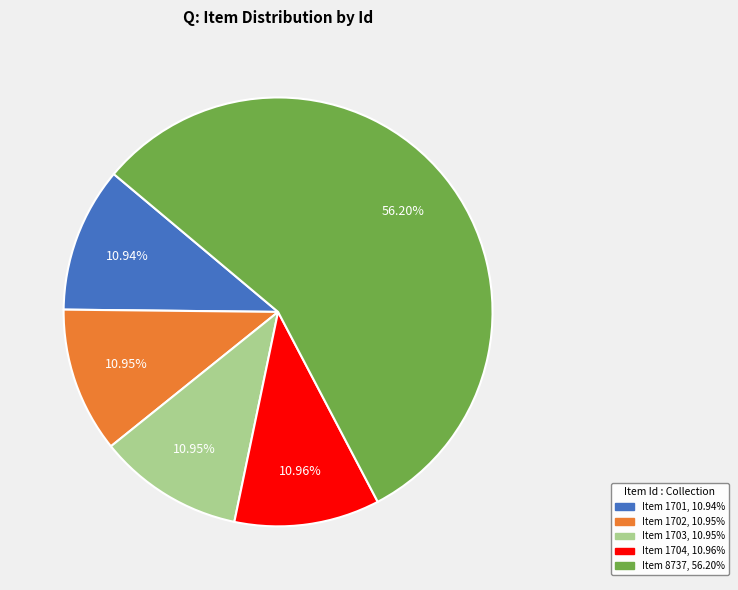

Is there any slice that represents more than half of the pie?

Yes